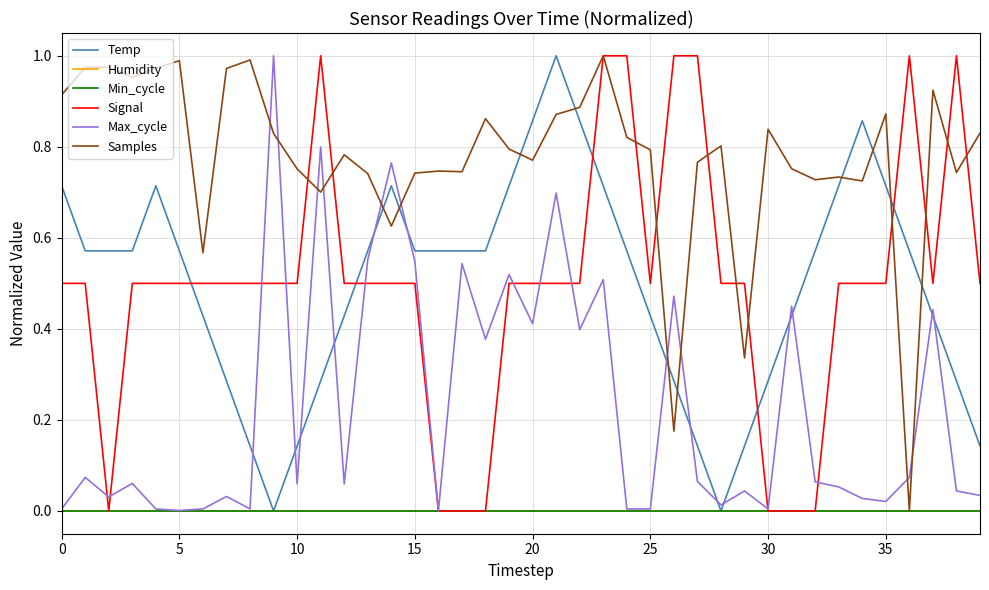

At which category does Samples reach its first local peak?

5